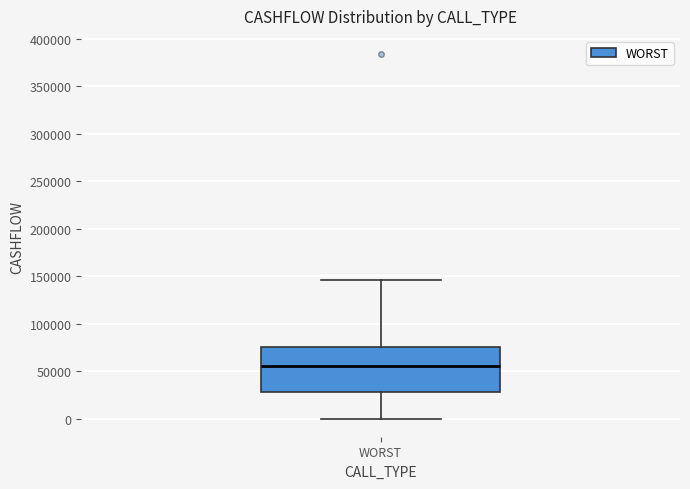

Transcribe this box plot: give where the median line is, the range the box spans, and where the two whiskers end, as read against the y-axis. The values are not printed on the chart, so give them approximately, as read against the axis.

median 55000, box 30000 to 75000, whiskers 0 to 145000